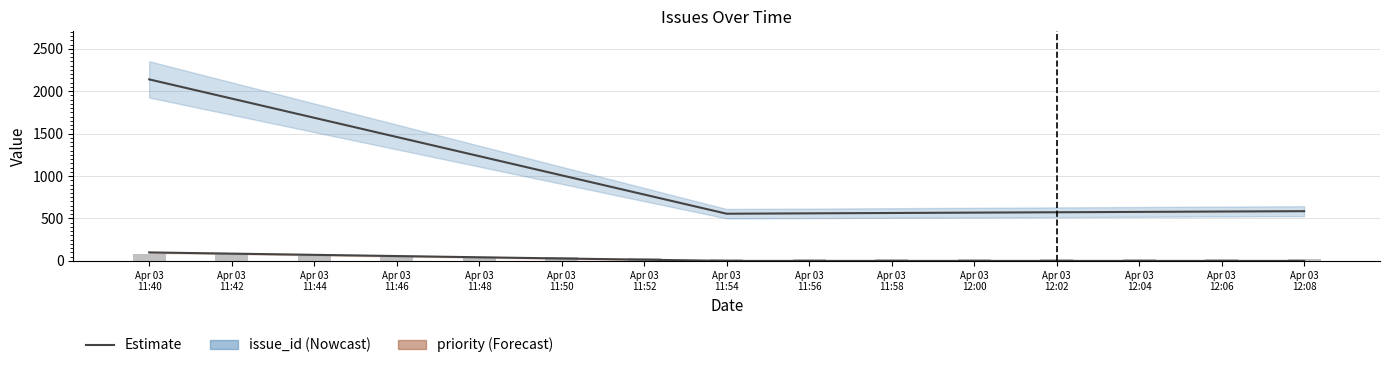

What is the sum of all bar_values values?

591.7